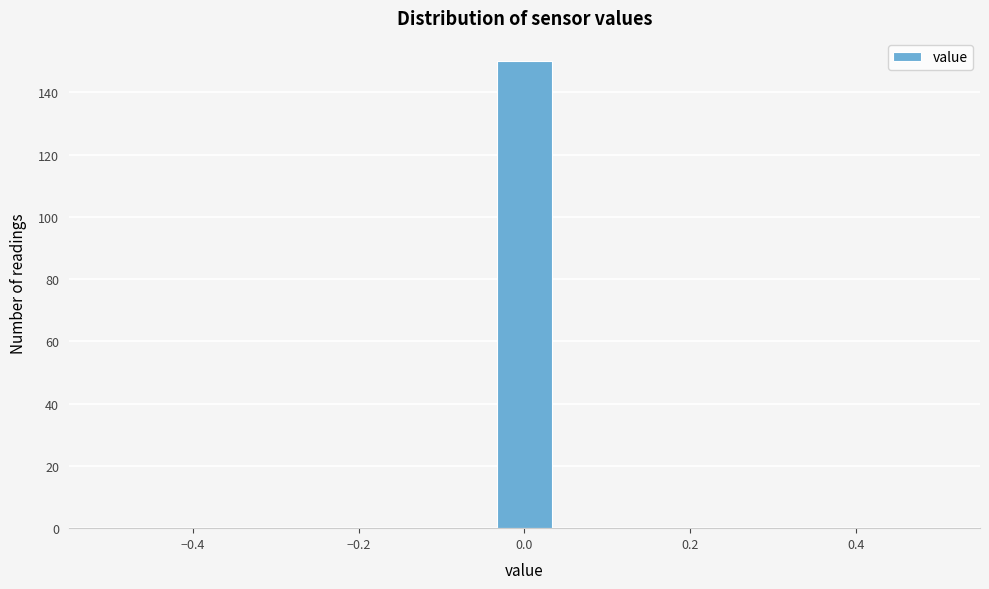

Around what value on the x-axis is the tallest bar? Give the approximate position of its centre, as read against the axis.

0.00